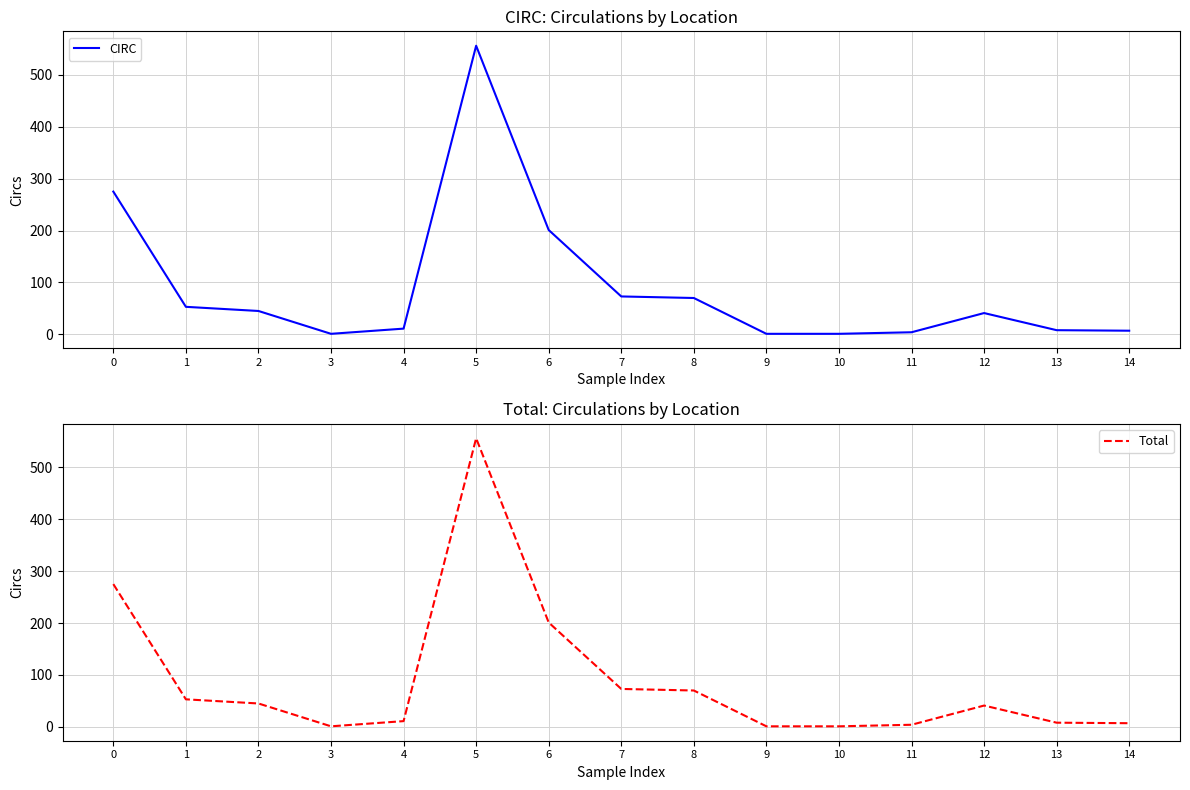

What is the highest value of the CIRC series?

556